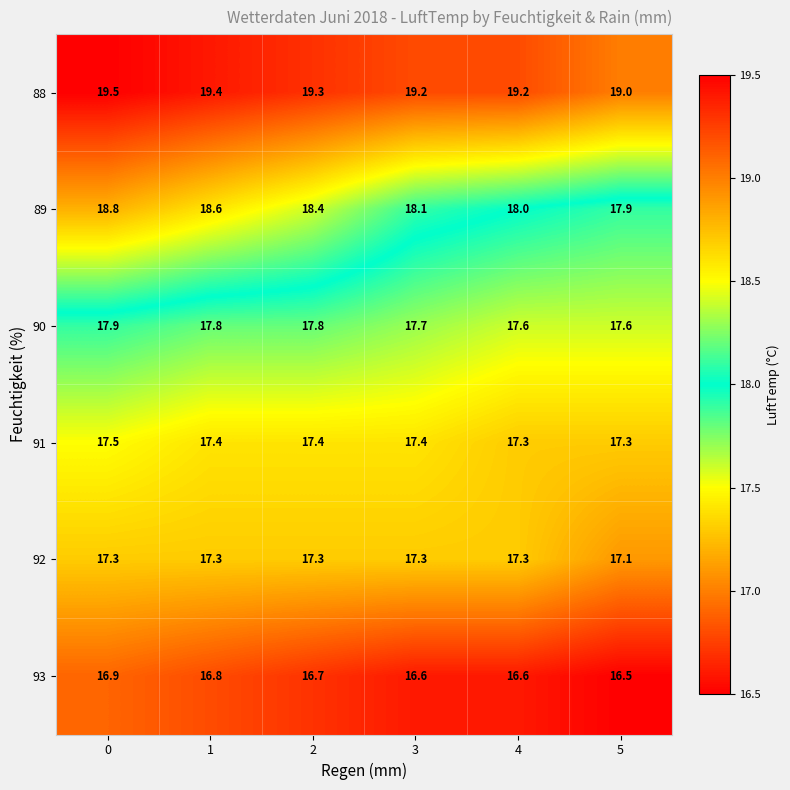

What is the sum of the 92 values at 4 and 5?

34.4